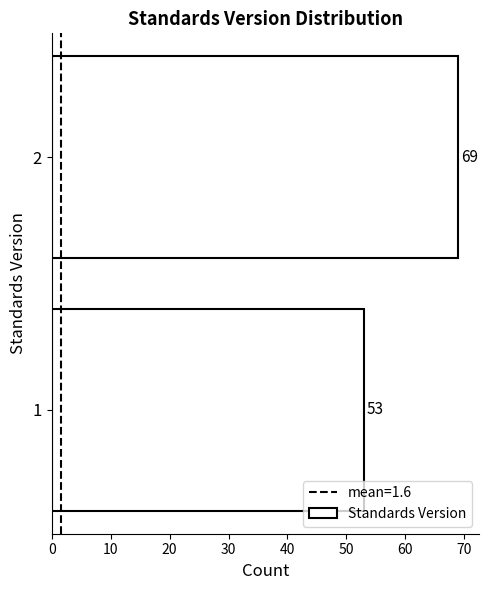

Reading bottom to top, transcribe all the data shown in this chart.

53	69